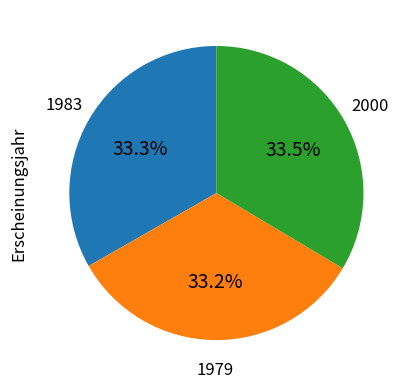

Does any single category account for the majority?

No